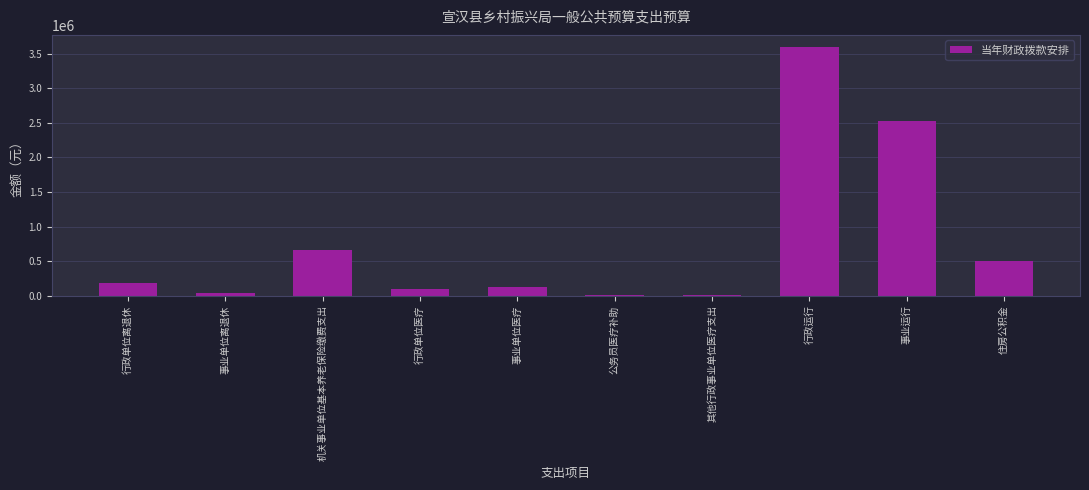

What is the sum of the values at 公务员医疗补助 and 机关事业单位基本养老保险缴费支出?

673038